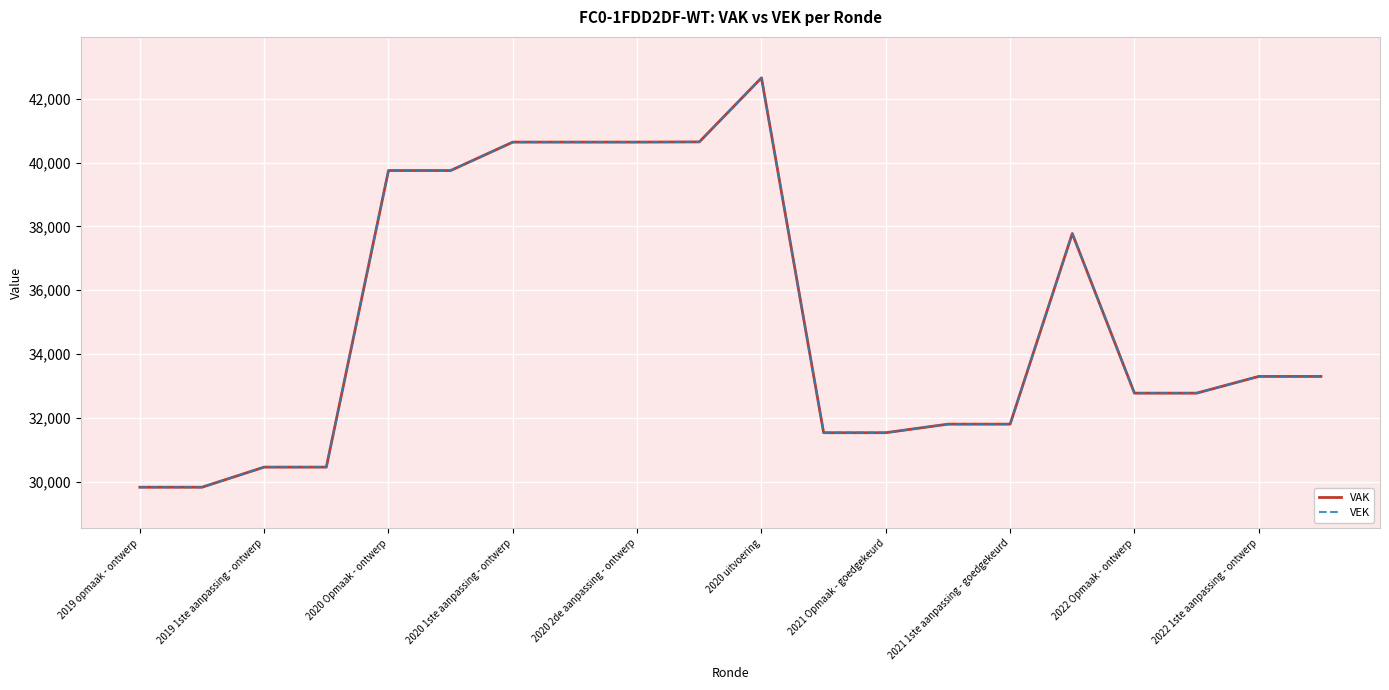

Does the chart have visible grid lines?

Yes